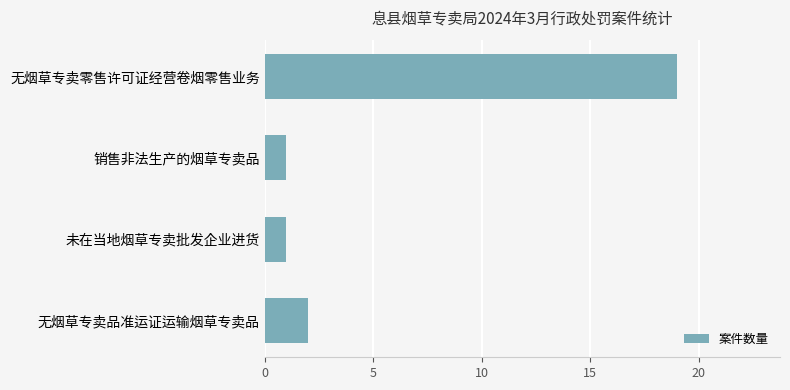

Reading bottom to top, extract all data points from this chart.

无烟草专卖品准运证运输烟草专卖品=2	未在当地烟草专卖批发企业进货=1	销售非法生产的烟草专卖品=1	无烟草专卖零售许可证经营卷烟零售业务=19